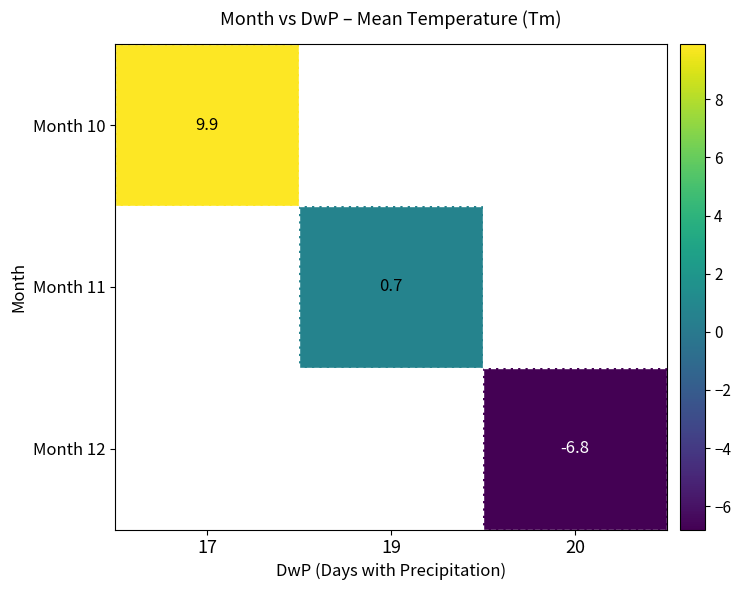

Is it true that Month 12 equals -11.2 at 20?

False